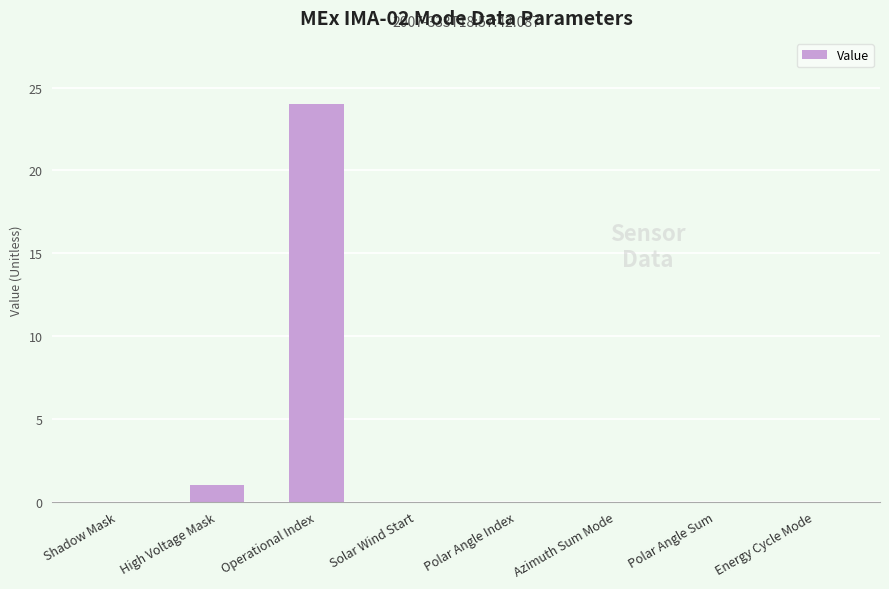

The chart shows a value of -8 at Solar Wind Start. True or false?

False